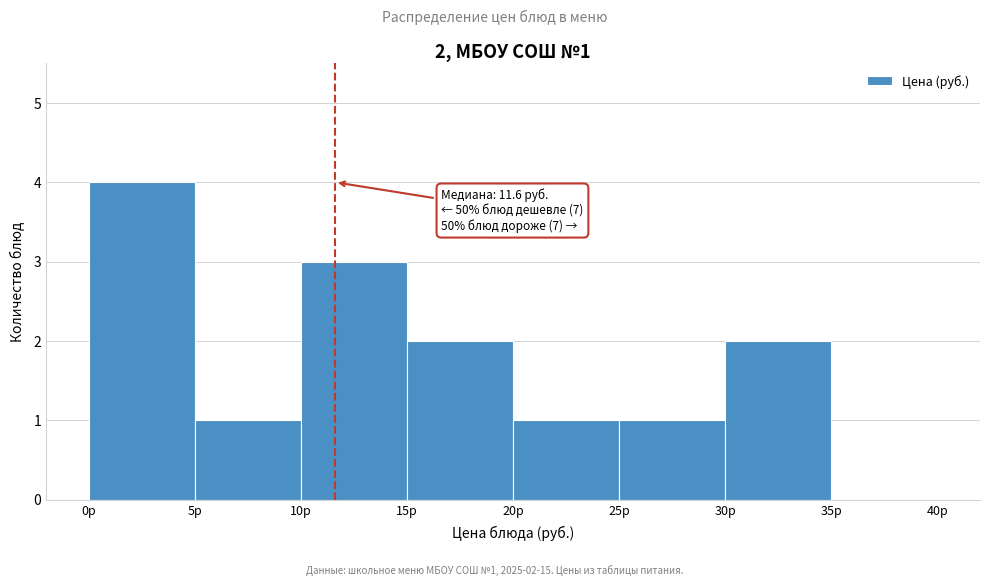

Over which range of the x-axis is the bar tallest?

0 to 5